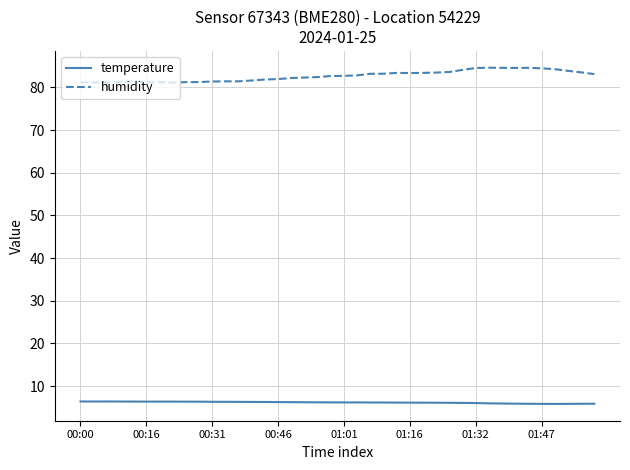

Does the chart have visible grid lines?

Yes